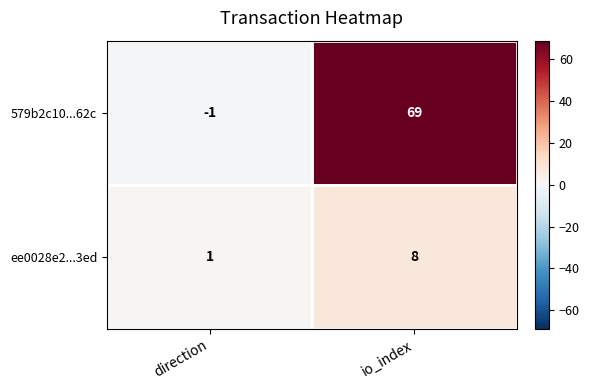

What is the maximum value shown in the chart?

69